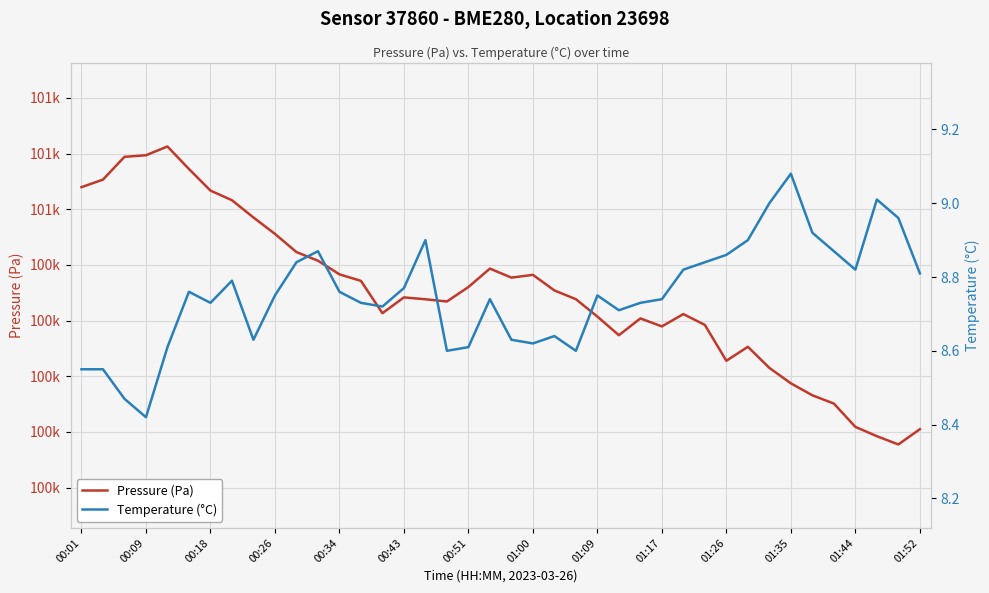

How many interior local peaks does the Temperature (°C) series have?

9